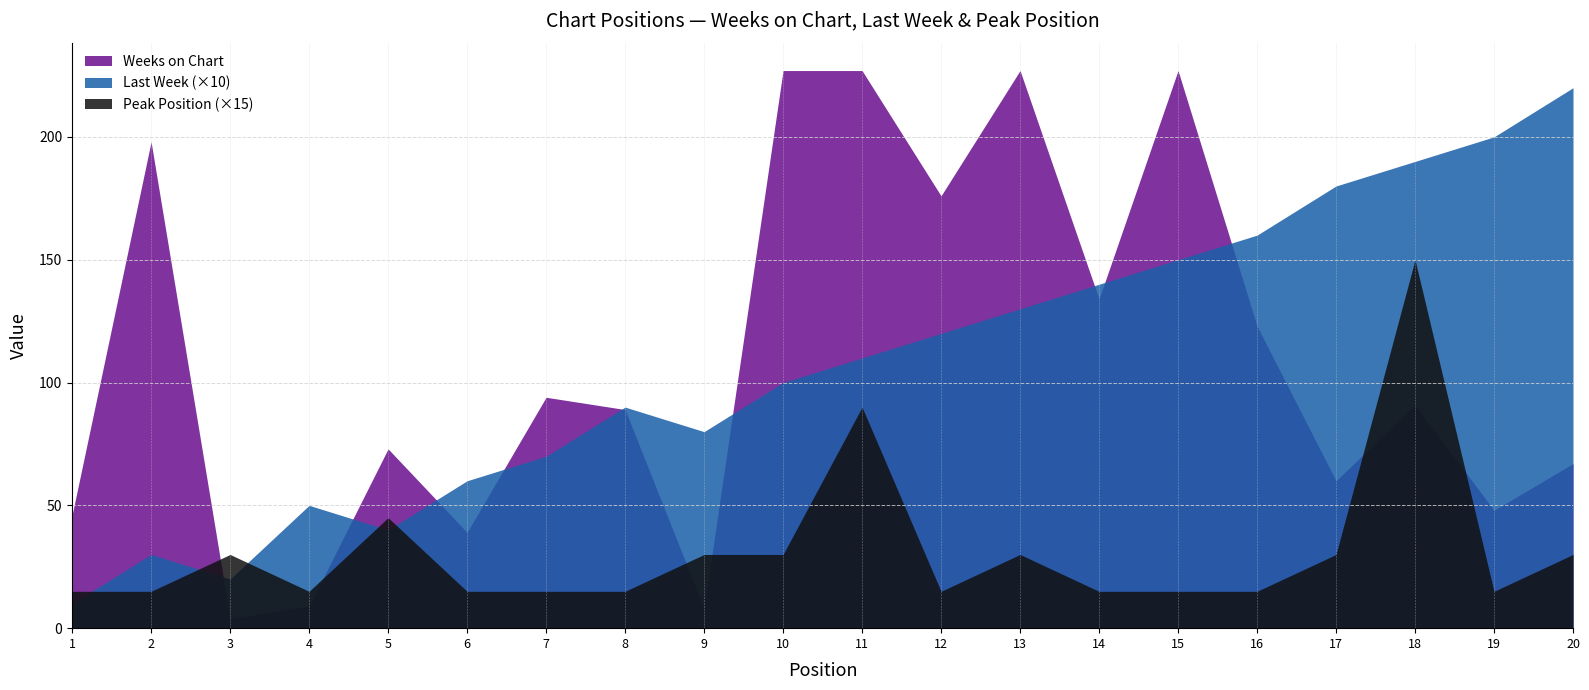

How many lines are shown in the chart?

3